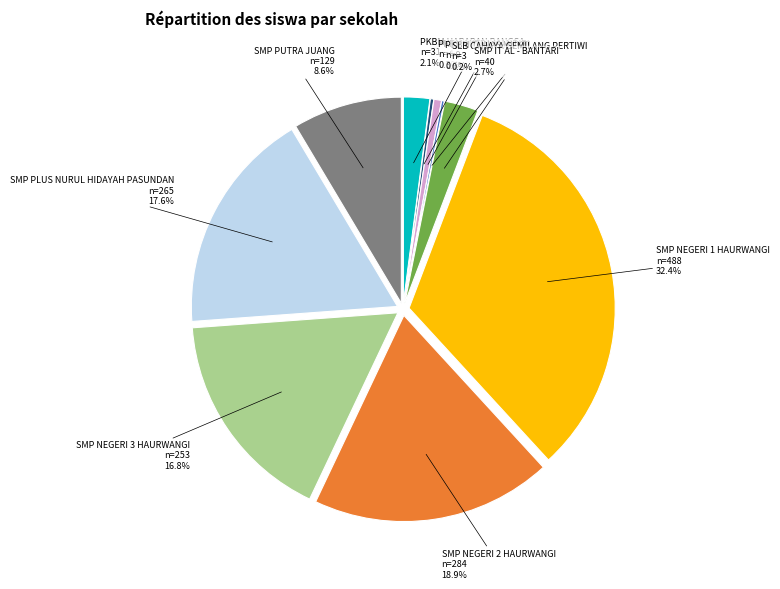

Is there any slice that represents more than half of the pie?

No